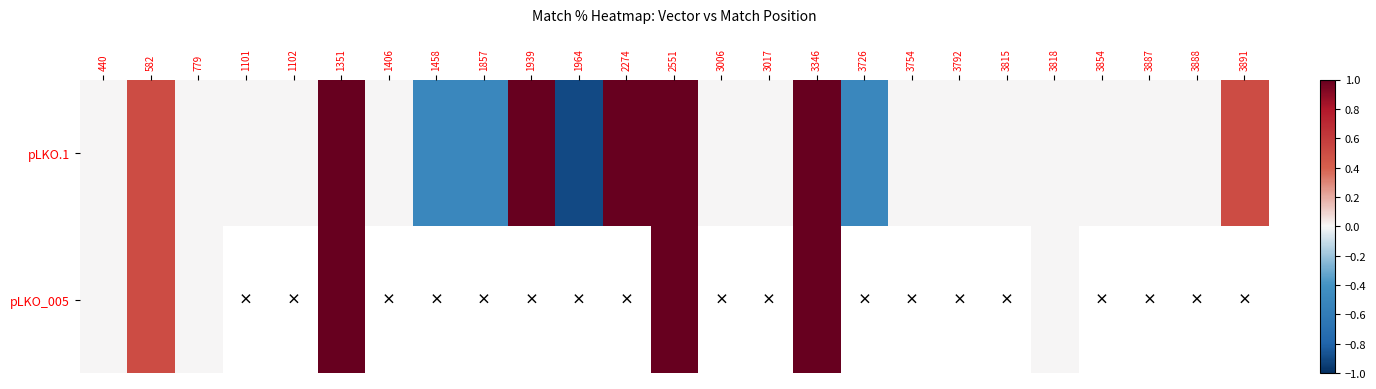

What is the lowest value of the pLKO.1 series?

-0.9